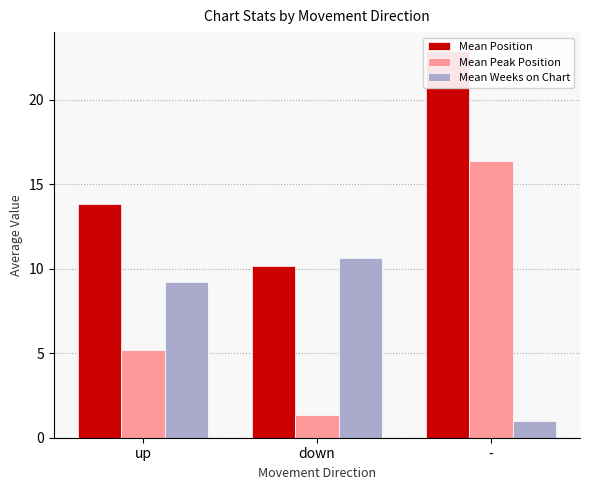

At which label does Mean Weeks on Chart reach its minimum?

-